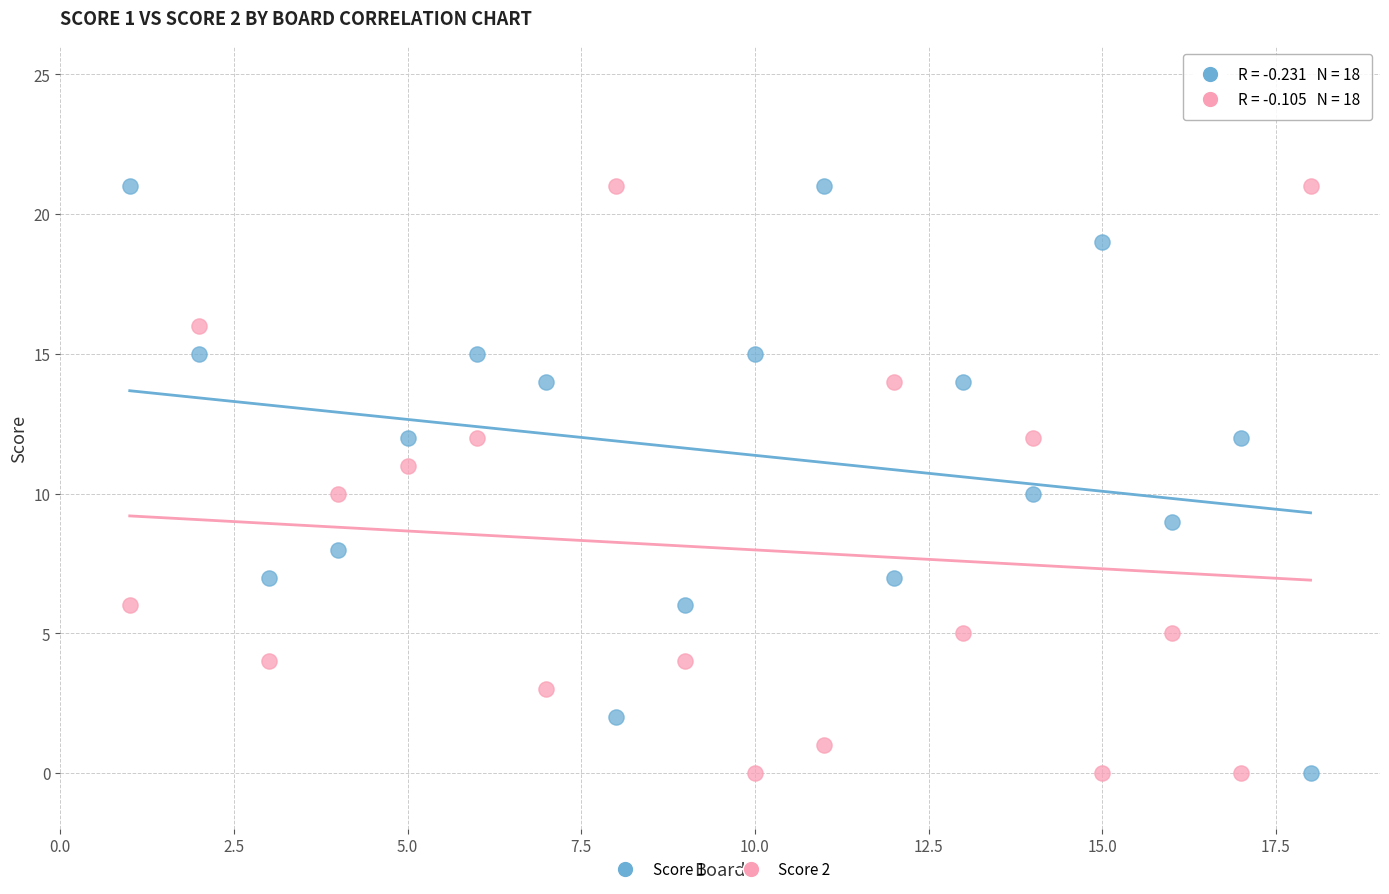

What are all the series names shown in the legend?

Score 1, Score 2